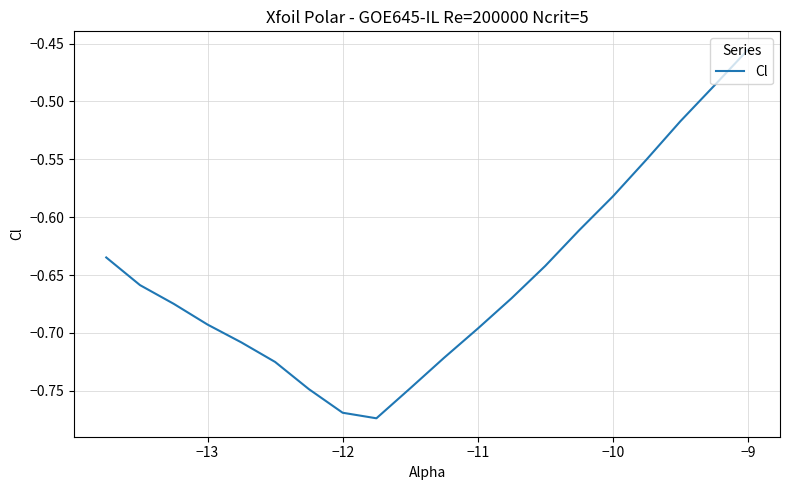

What is the difference between the maximum and minimum values?

0.3